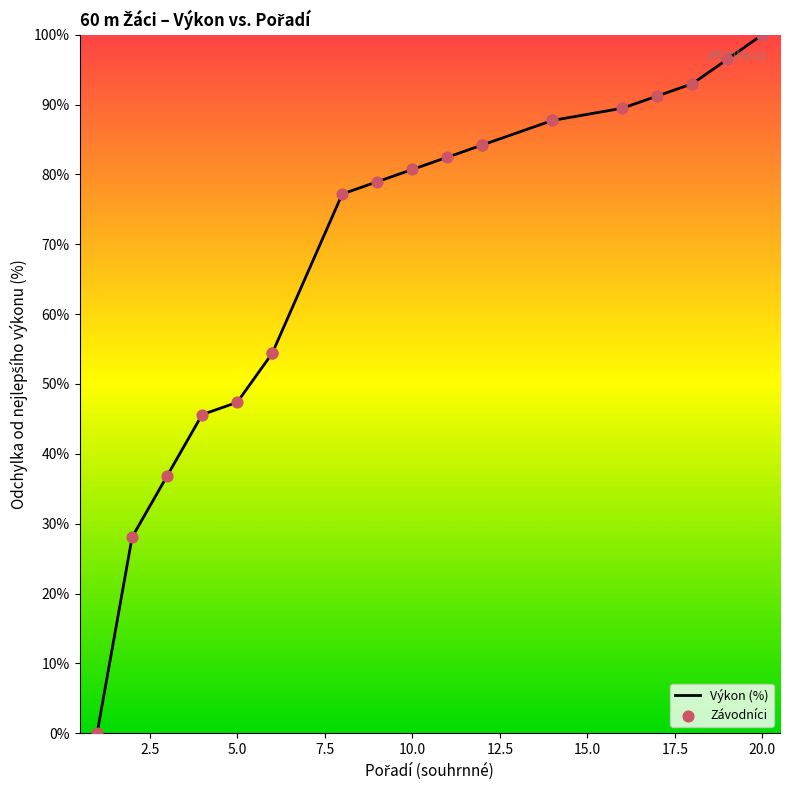

Which series contains the highest Y value?

Výkon (%)